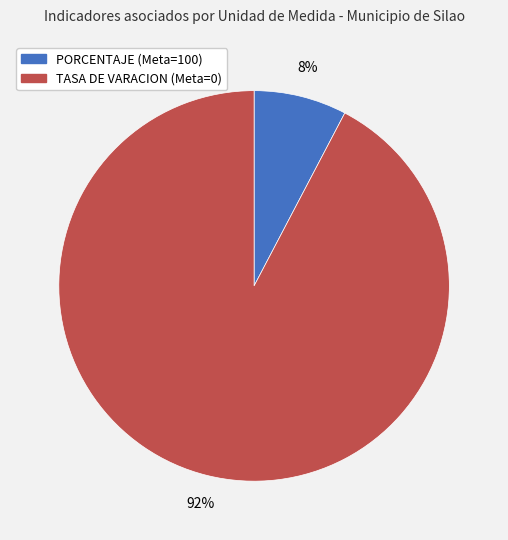

To the nearest percent, what is the average slice percentage?

50%